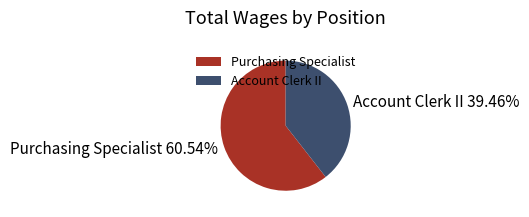

True or false: Account Clerk II accounts for 39% of the total.

True